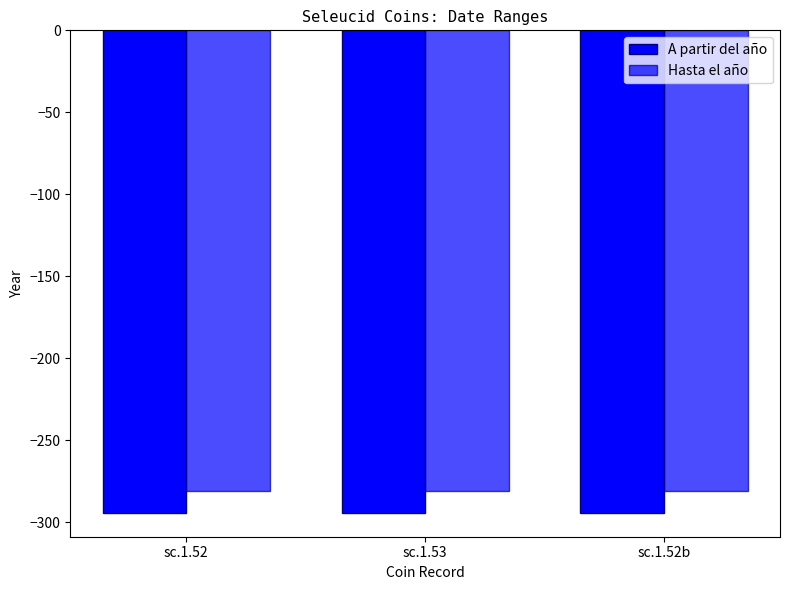

What is the difference between the highest and lowest values at sc.1.52?

13